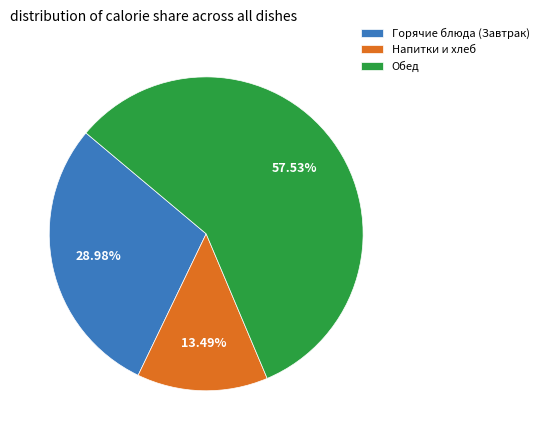

Which slice is the smallest?

Напитки и хлеб